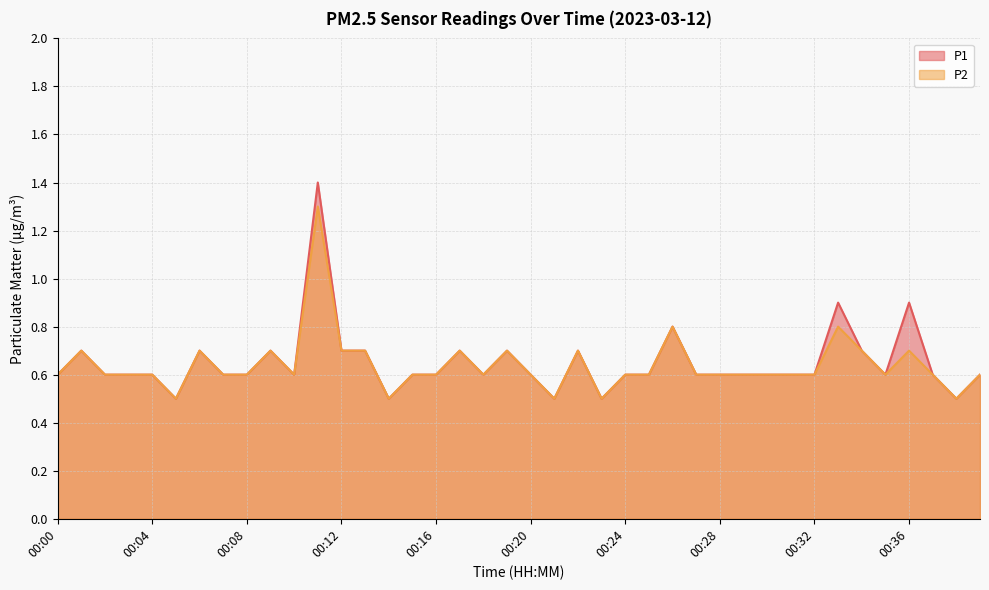

Which series has the largest total across all categories?

P1